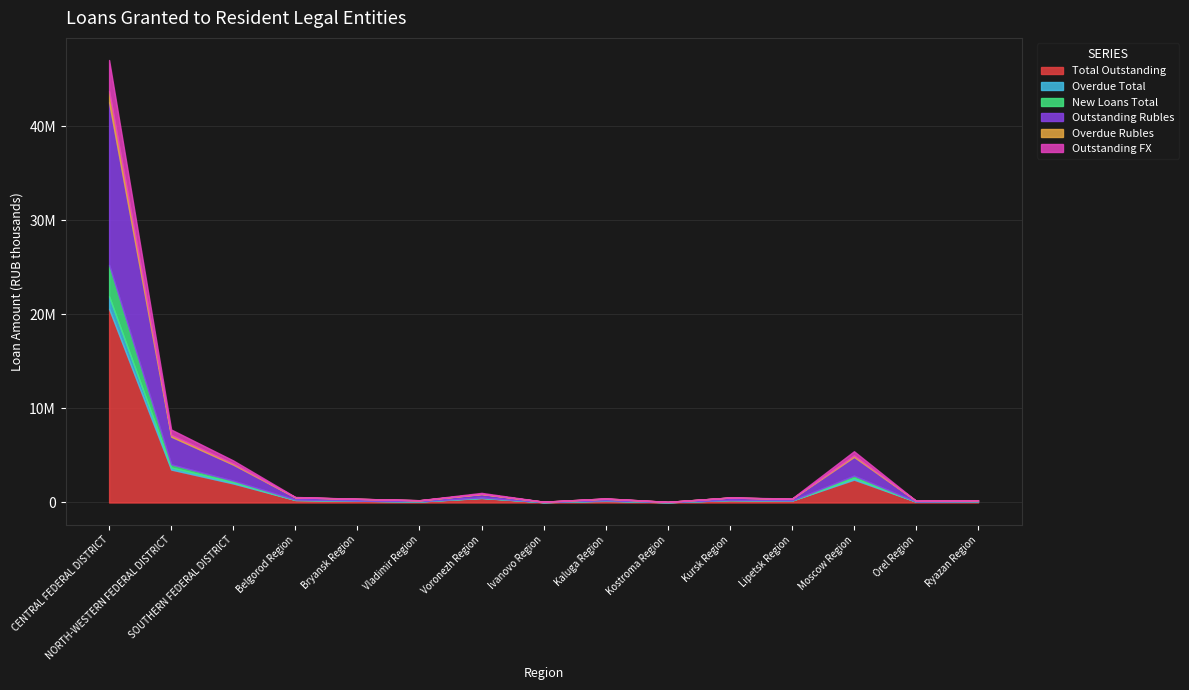

Is the value of Outstanding FX at Ivanovo Region greater than the value of New Loans Total at Bryansk Region?

No